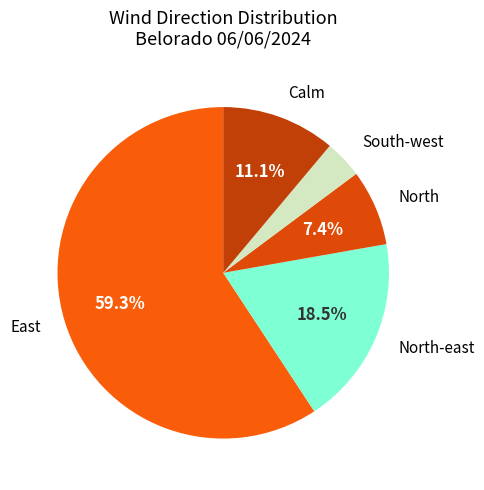

What percentage do East and North-east together represent?

77.8%